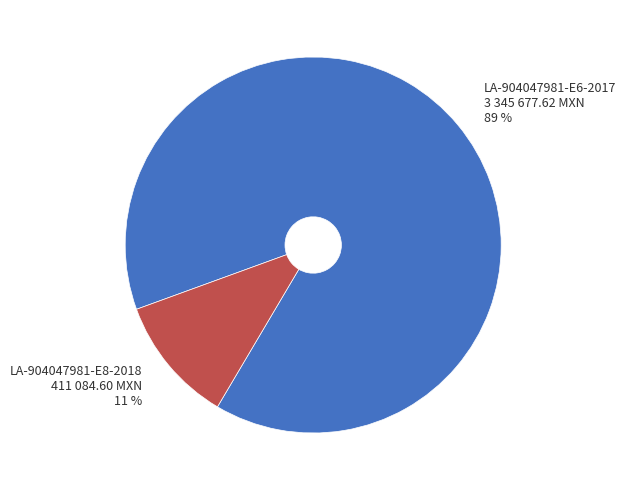

Is there any slice that represents more than half of the pie?

Yes